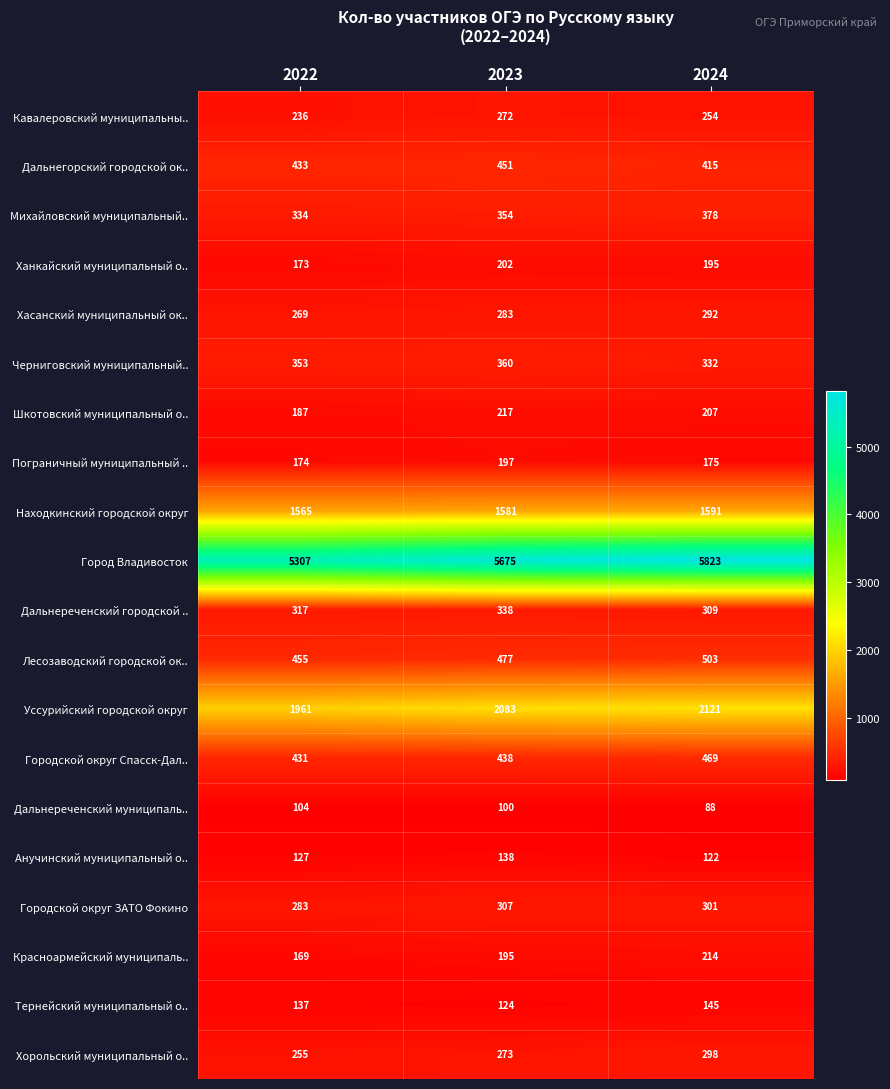

Is the value of Хасанский муниципальный ок.. at 2024 greater than the value of Михайловский муниципальный.. at 2023?

No